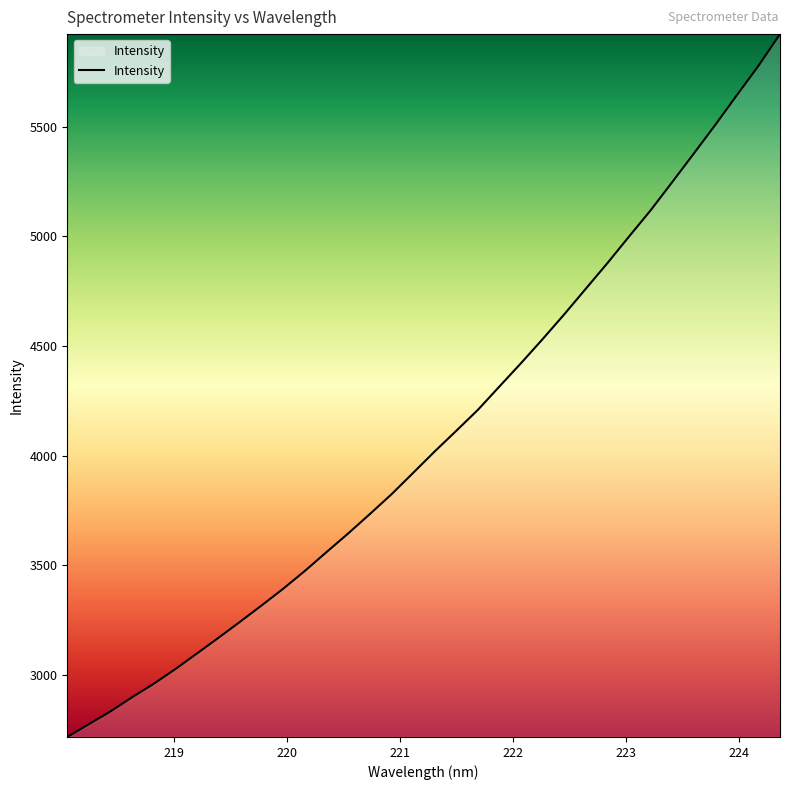

What is the minimum value shown in the chart?

2715.5